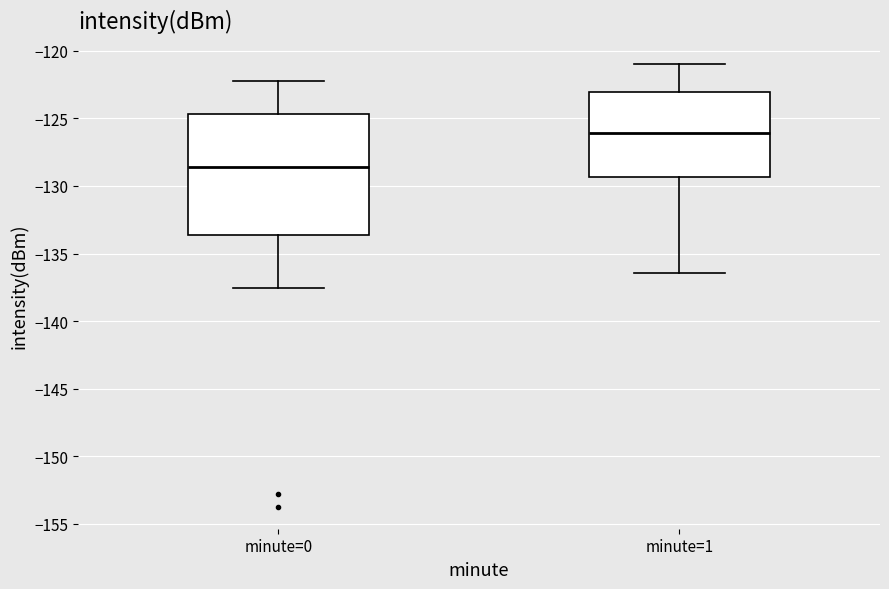

Where does the lower whisker of the box for minute=1 end on the y-axis? The values are not printed on the chart, so give them approximately, as read against the axis.

-136.5